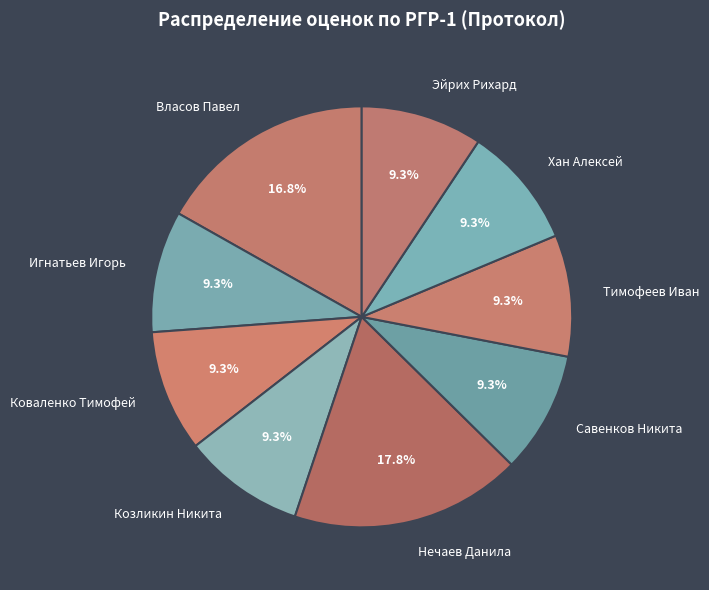

Does Игнатьев Игорь represent more than half of the total?

No